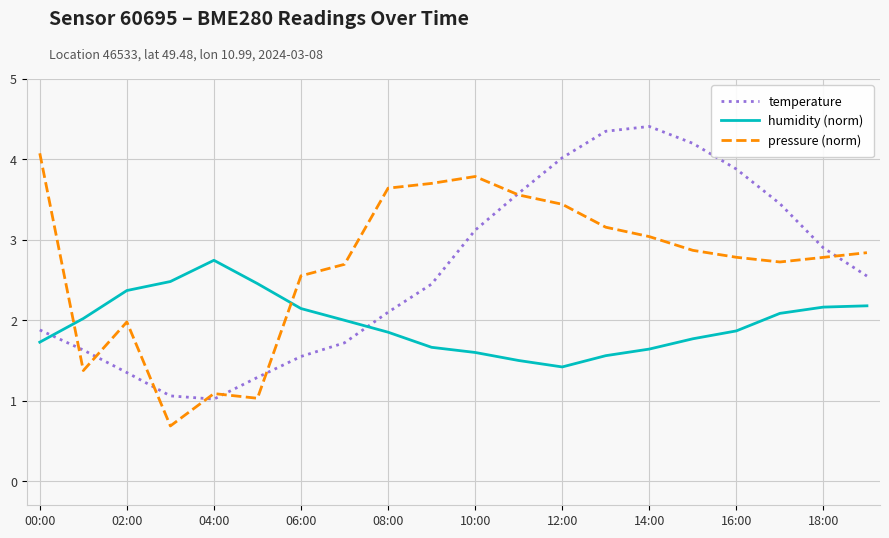

Does the chart display data point markers on the line(s)?

No